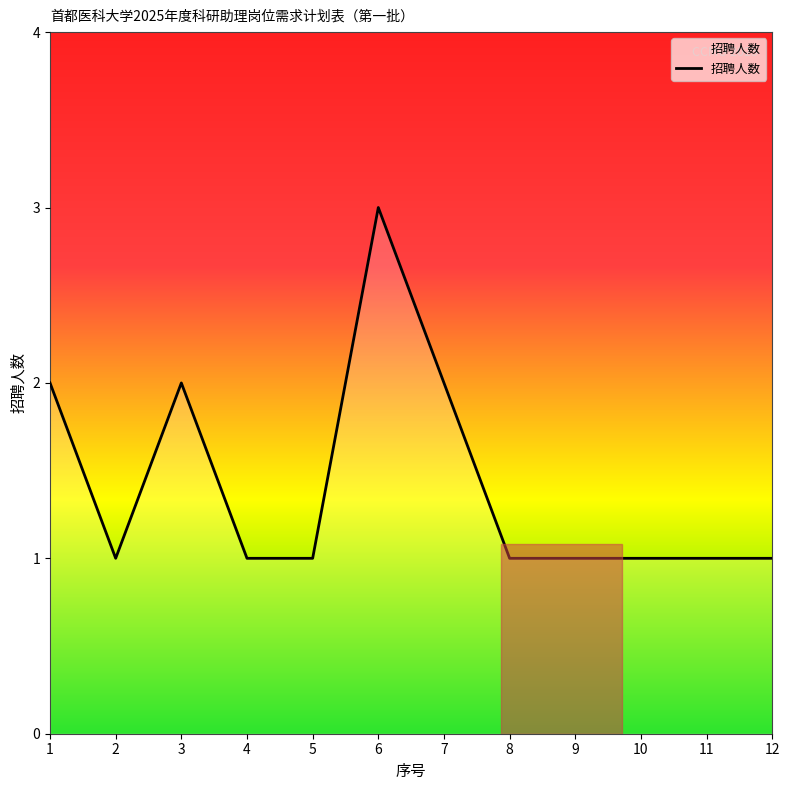

Count the number of categories in the chart.

12